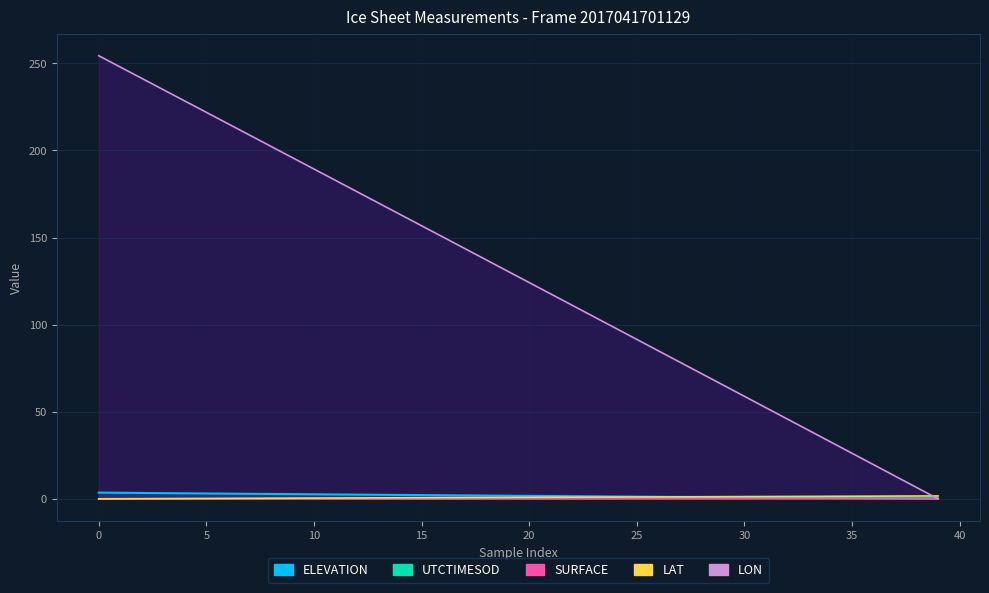

What is the maximum value shown in the chart?

254.4